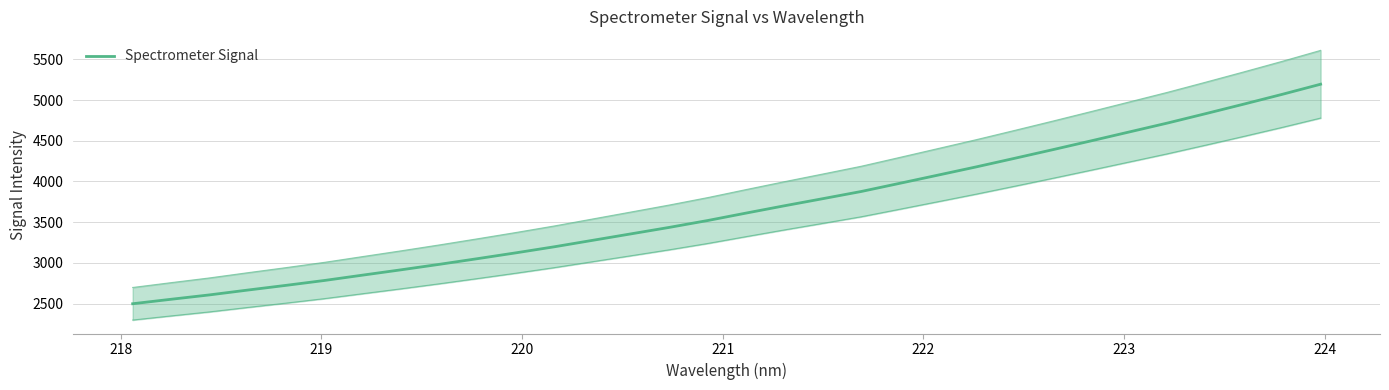

What is the difference between the maximum and second lowest values?

2640.7